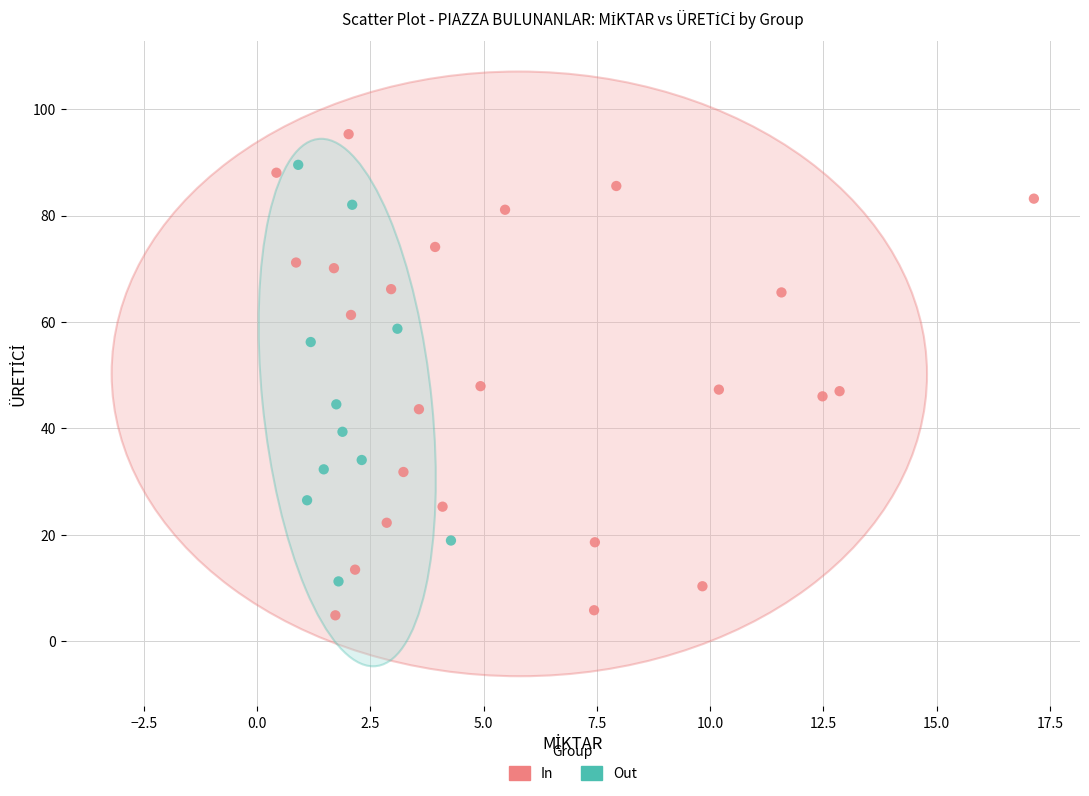

What are all the series names shown in the legend?

In, Out